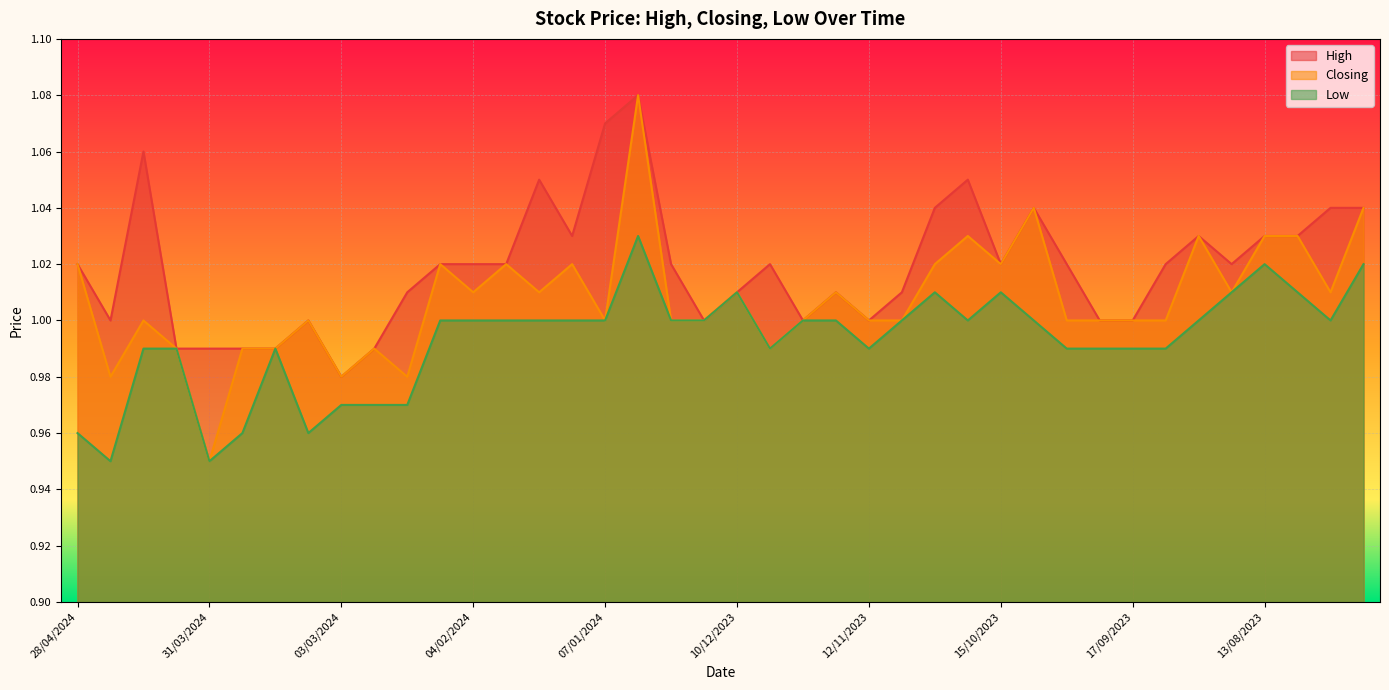

In High, how many points are lower than both neighbors (excluding endpoints)?

8